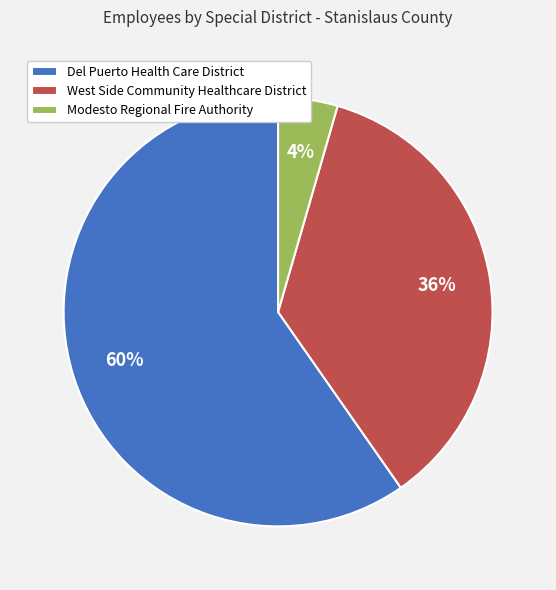

Is it true that West Side Community Healthcare District is 36% of the pie?

True